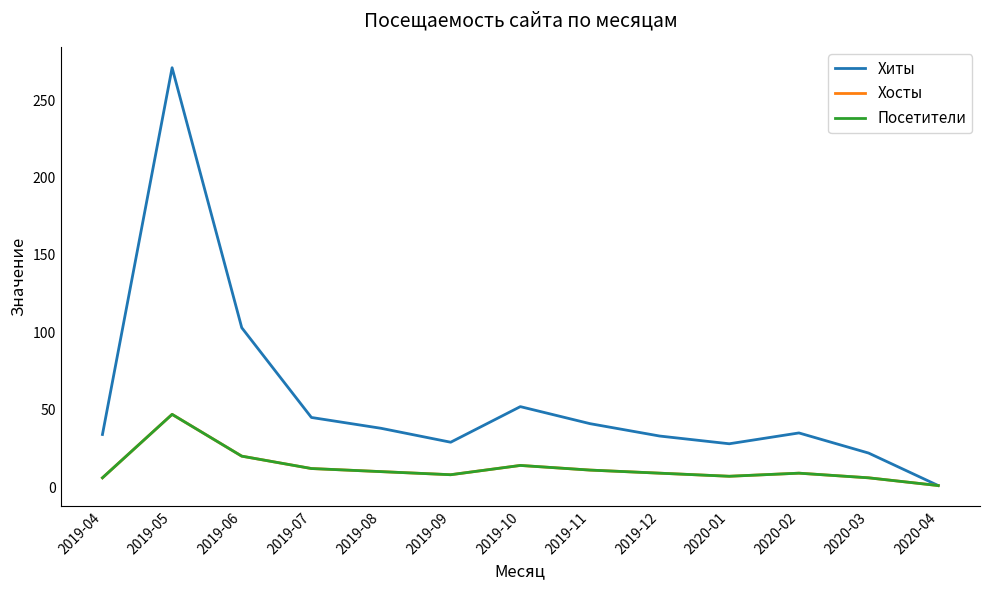

Reading left to right, list all the values displayed in this chart.

Хиты: 2019-04=34	2019-05=271	2019-06=103	2019-07=45	2019-08=38	2019-09=29	2019-10=52	2019-11=41	2019-12=33	2020-01=28	2020-02=35	2020-03=22	2020-04=1
Хосты: 2019-04=6	2019-05=47	2019-06=20	2019-07=12	2019-08=10	2019-09=8	2019-10=14	2019-11=11	2019-12=9	2020-01=7	2020-02=9	2020-03=6	2020-04=1
Посетители: 2019-04=6	2019-05=47	2019-06=20	2019-07=12	2019-08=10	2019-09=8	2019-10=14	2019-11=11	2019-12=9	2020-01=7	2020-02=9	2020-03=6	2020-04=1